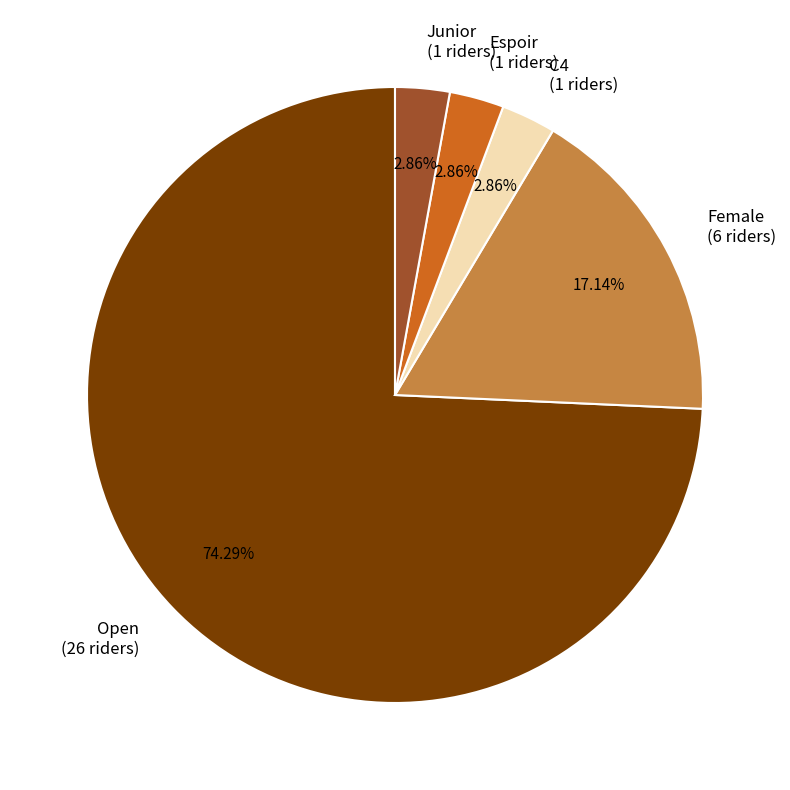

Combined, do C4 and Female account for over 50%?

No